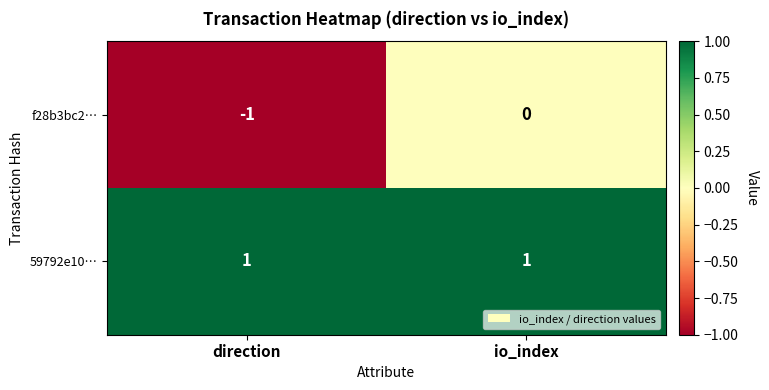

Where is f28b3bc2… nearest to the value 0?

io_index